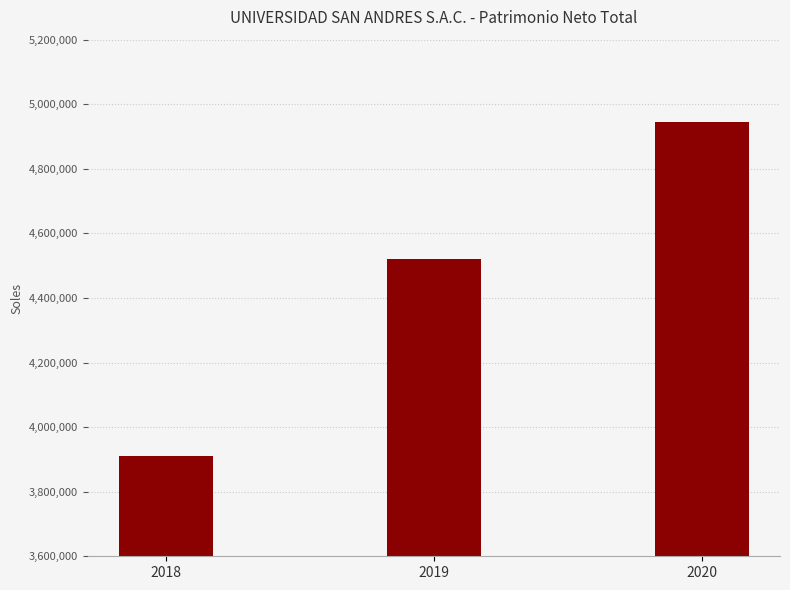

Rank the categories by value from highest to lowest.

2020, 2019, 2018